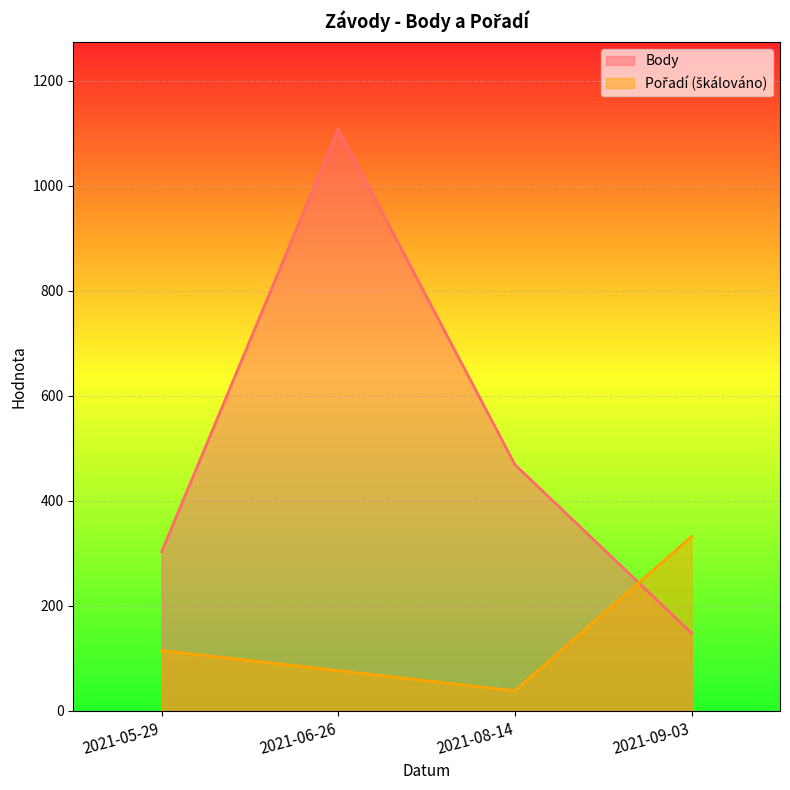

What is the sum of the Body values at 2021-06-26 and 2021-05-29?

1411.0